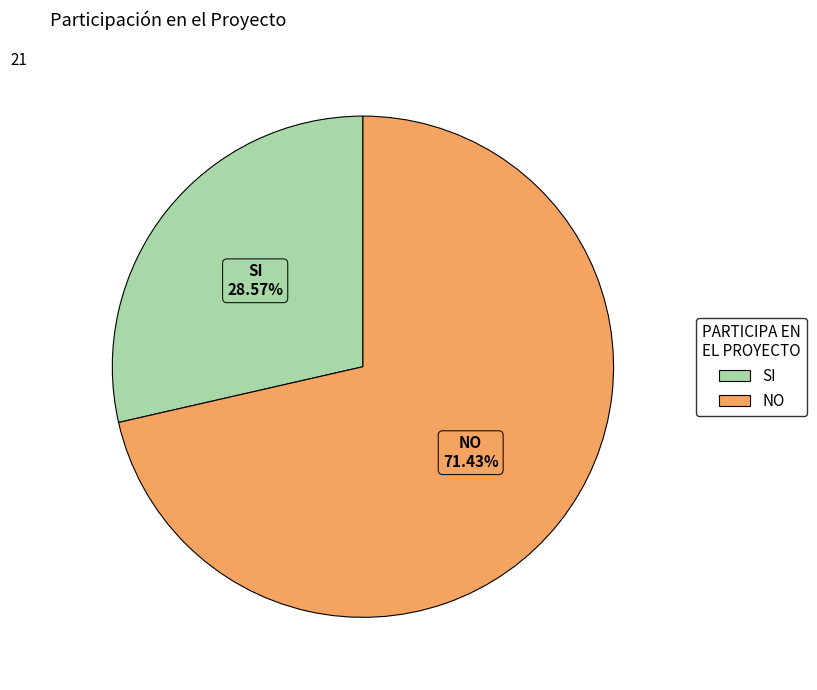

What is the smallest slice in the pie chart?

SI